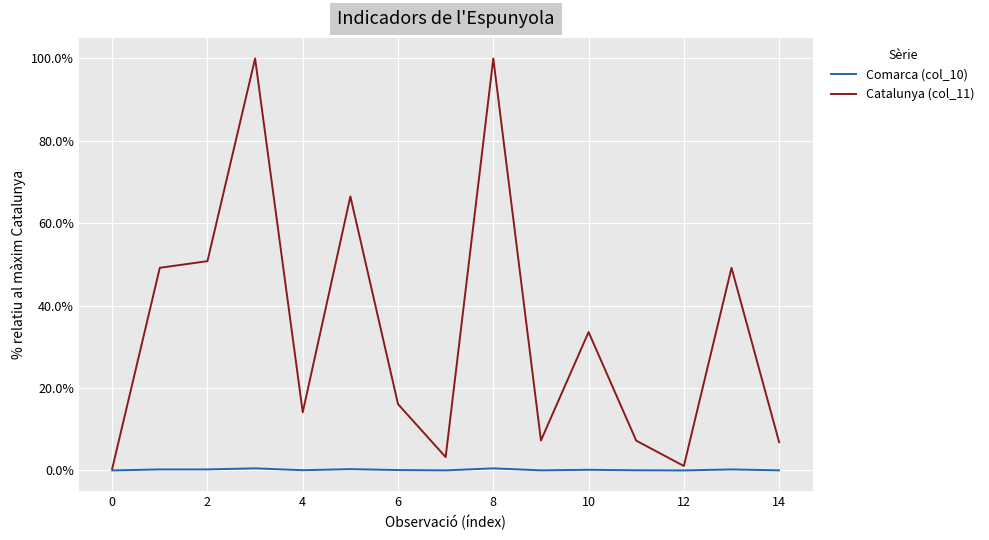

What is the highest value of the Catalunya (col_11) series?

100.0